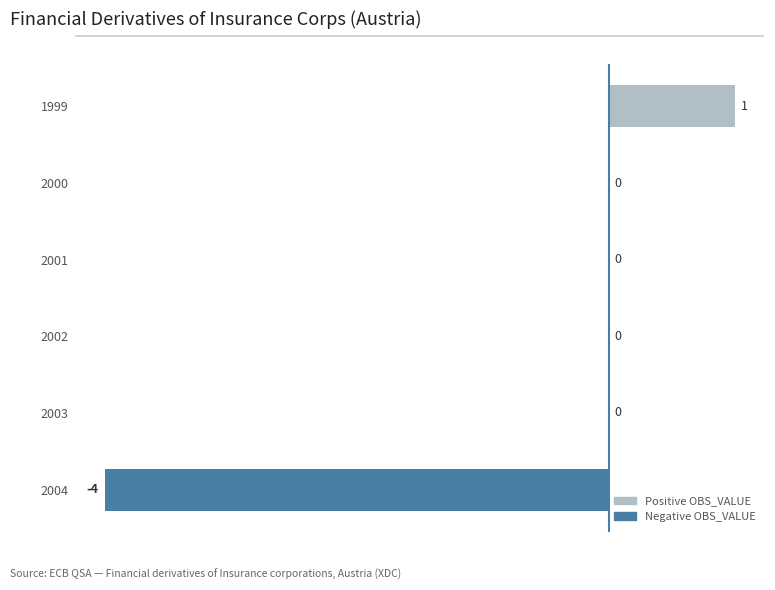

Reading top to bottom, extract all data points from this chart.

1999=1	2000=0	2001=0	2002=0	2003=0	2004=-4